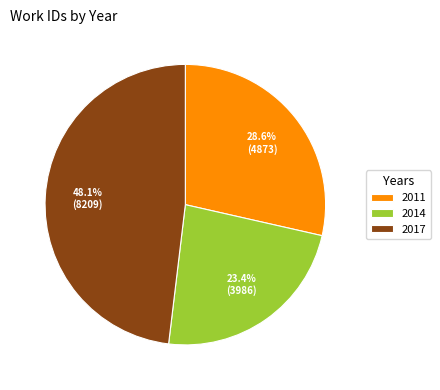

How many slices are in this pie chart?

3